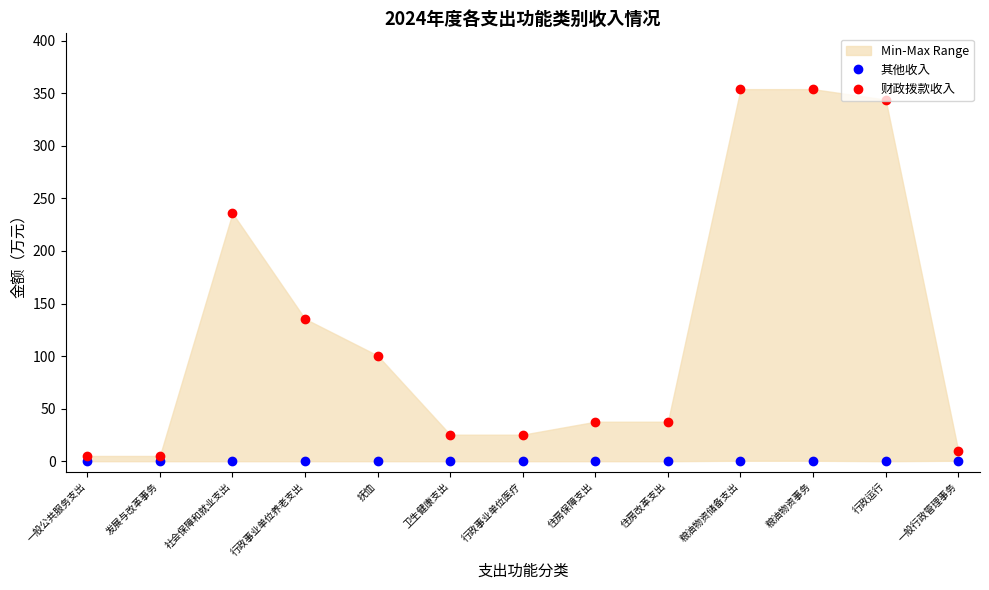

Where is the first local maximum for 财政拨款收入?

社会保障和就业支出